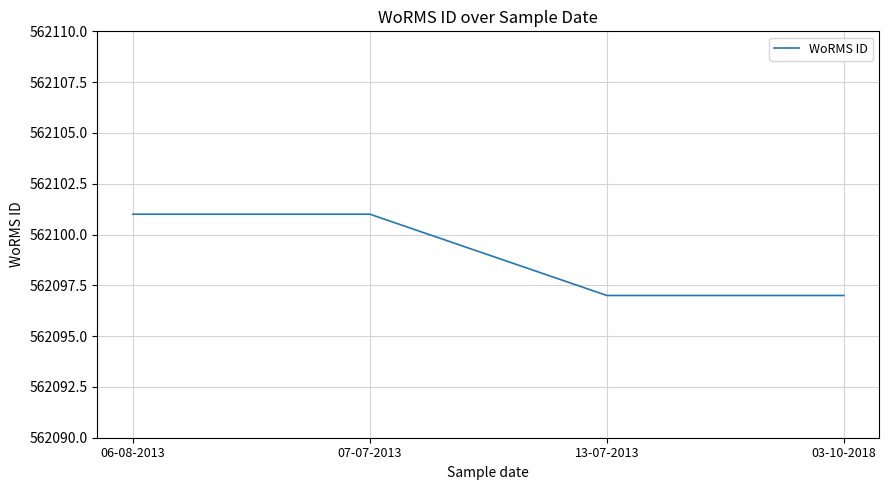

Reading right to left, transcribe all the data shown in this chart.

03-10-2018=562097	13-07-2013=562097	07-07-2013=562101	06-08-2013=562101